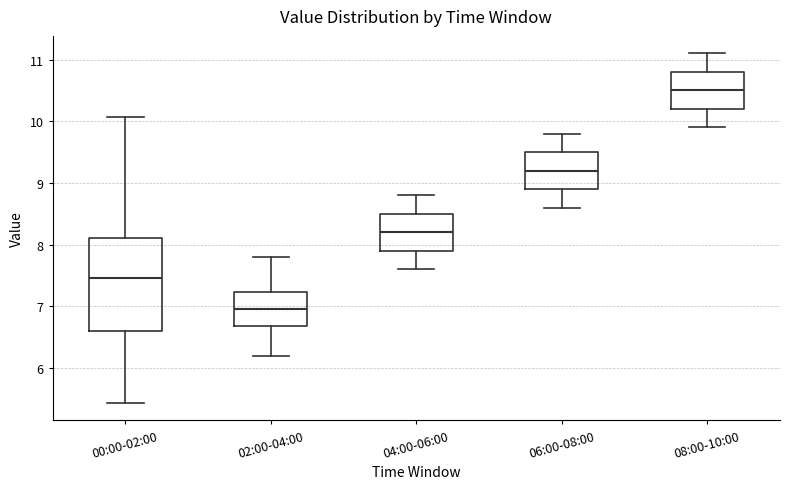

Reading left to right, transcribe this box plot: for each box, give where its median line is, the range the box spans, and where its two whiskers end, as read against the y-axis. The values are not printed on the chart, so give them approximately, as read against the axis.

00:00-02:00: median 7.5, box 6.6 to 8.1, whiskers 5.4 to 10.1
02:00-04:00: median 7.0, box 6.7 to 7.2, whiskers 6.2 to 7.8
04:00-06:00: median 8.2, box 7.9 to 8.5, whiskers 7.6 to 8.8
06:00-08:00: median 9.2, box 8.9 to 9.5, whiskers 8.6 to 9.8
08:00-10:00: median 10.5, box 10.2 to 10.8, whiskers 9.9 to 11.1